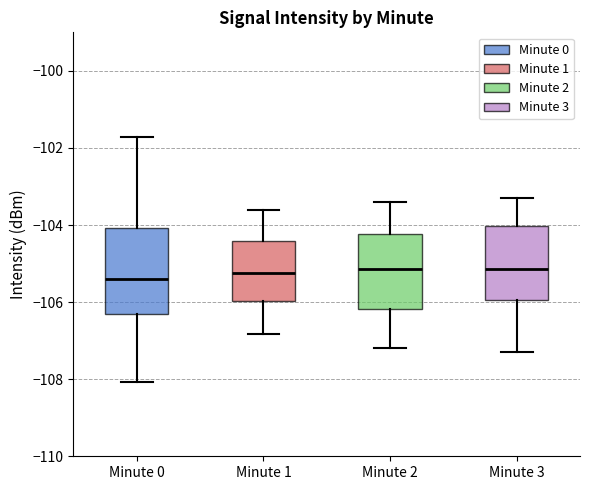

Where is the lower edge of the box for Minute 1 on the y-axis? The values are not printed on the chart, so give them approximately, as read against the axis.

-106.0